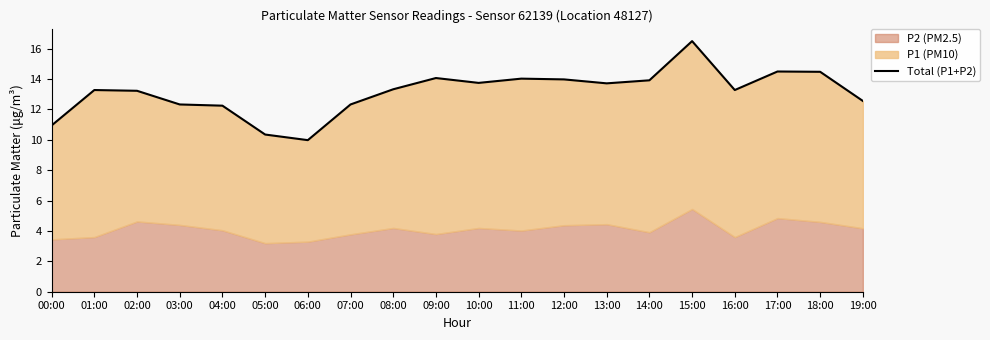

What is the ratio of the value at 03:00 to the value at 12:00?

0.9